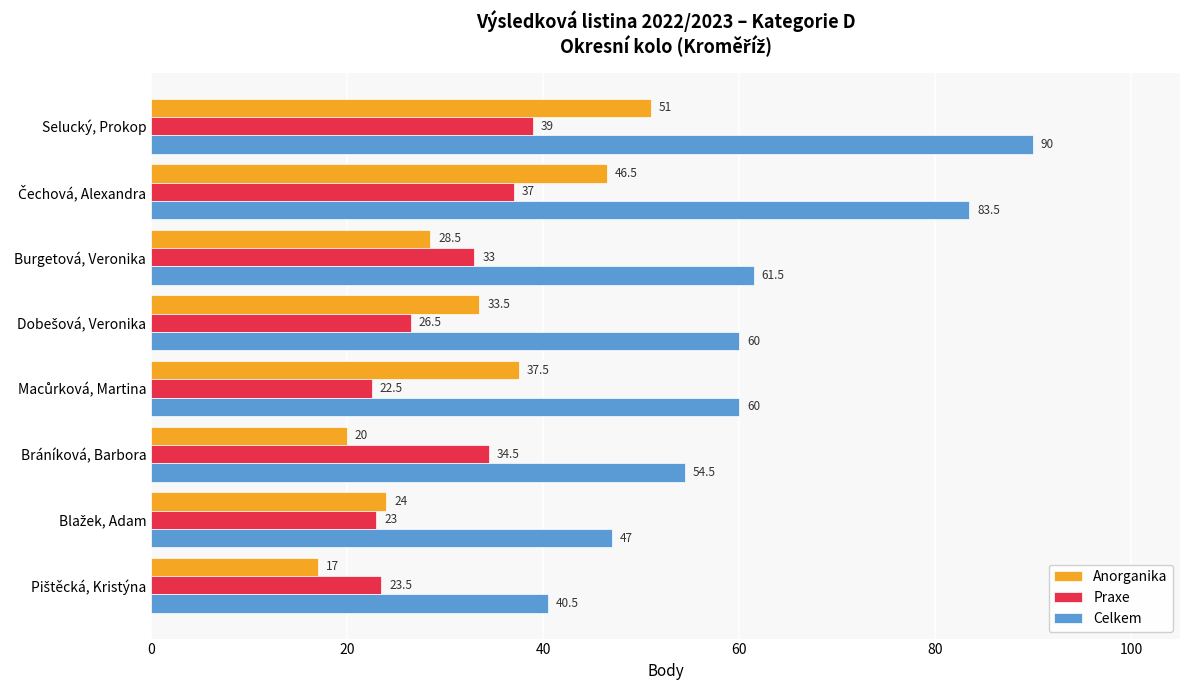

What is the highest value of the Praxe series?

39.0